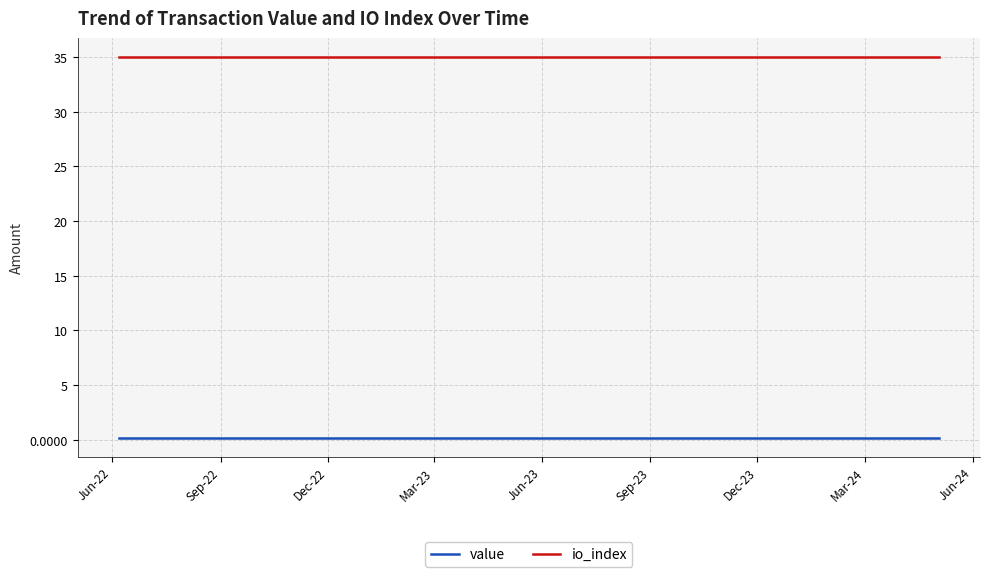

What is the minimum value for io_index?

35.0